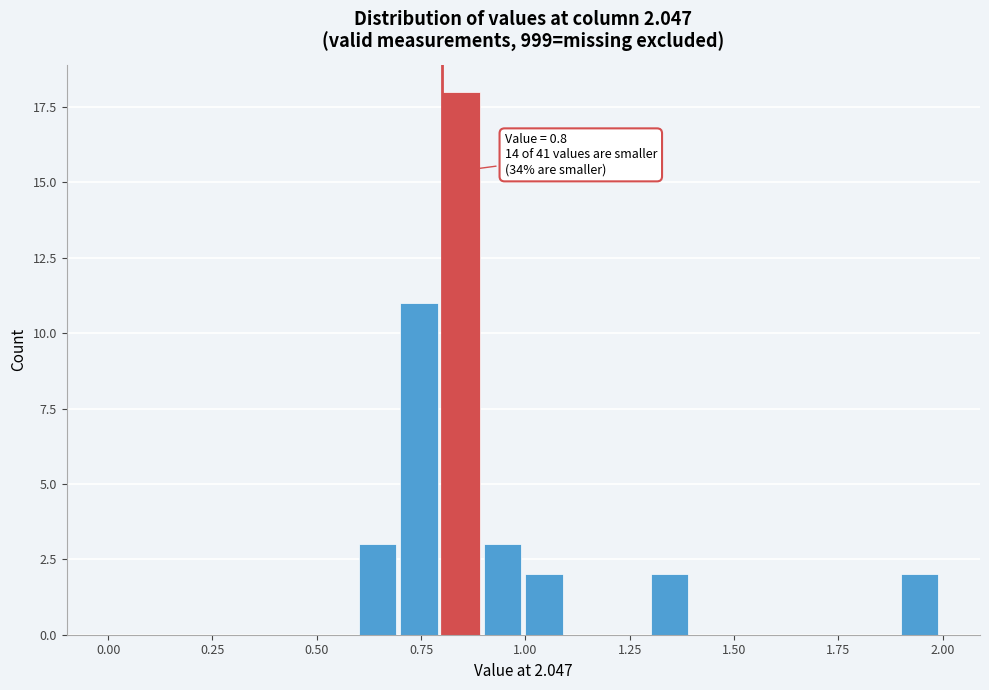

Around what value on the x-axis is the tallest bar? Give the approximate position of its centre, as read against the axis.

0.85